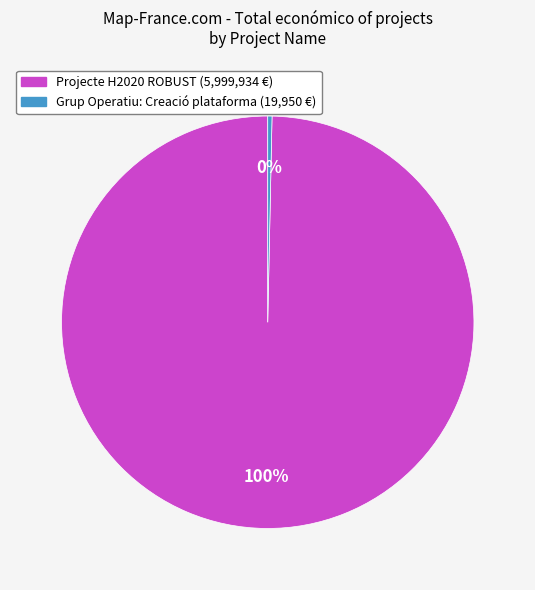

To the nearest percent, what is the average slice percentage?

50%